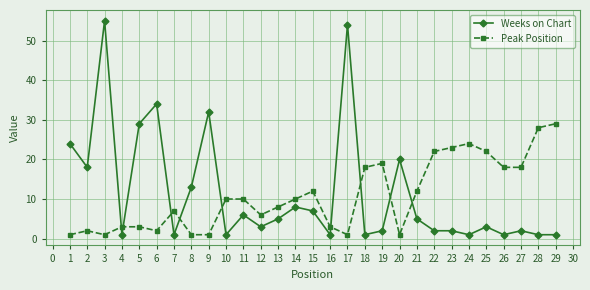

What is the average value of the Peak Position series?

11